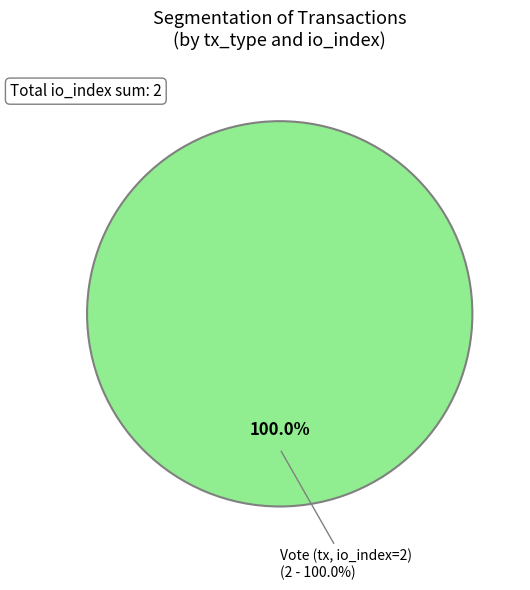

What percentage do Vote (io_index: 2) and Regular (io_index: 0) together represent?

100.0%